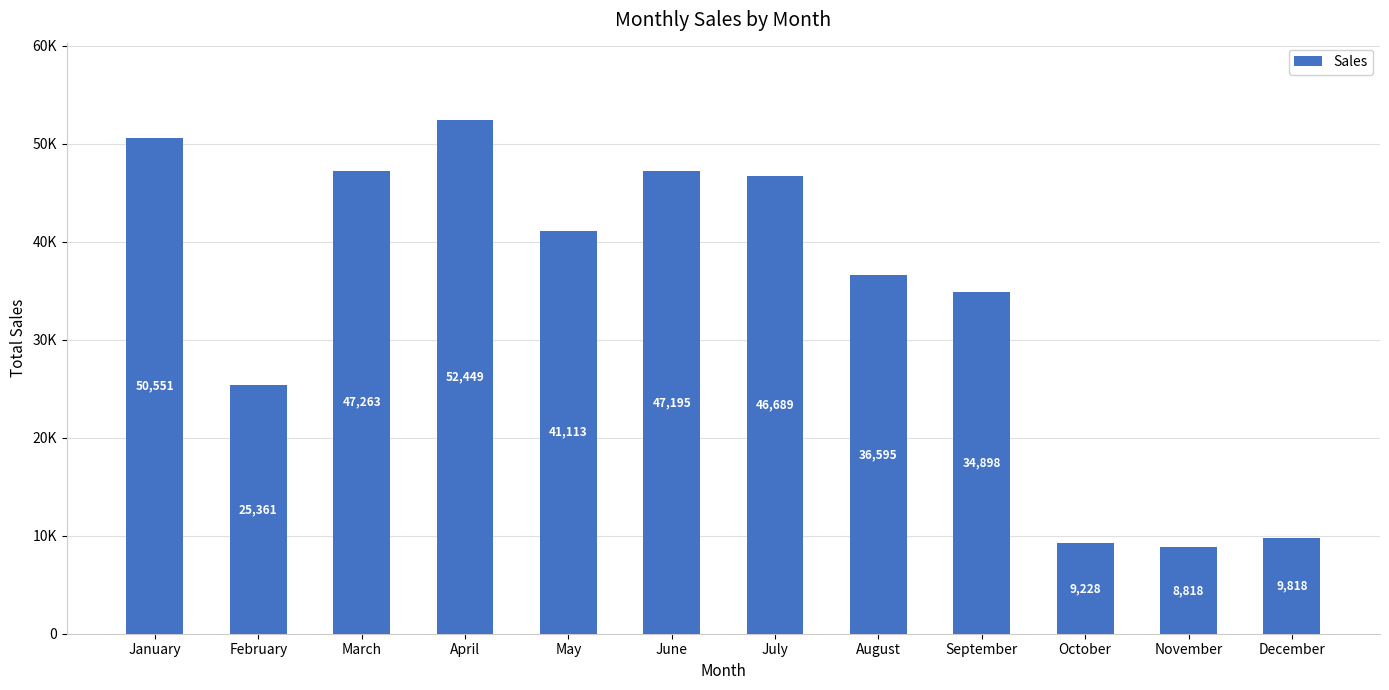

Between January and November, which is larger?

January